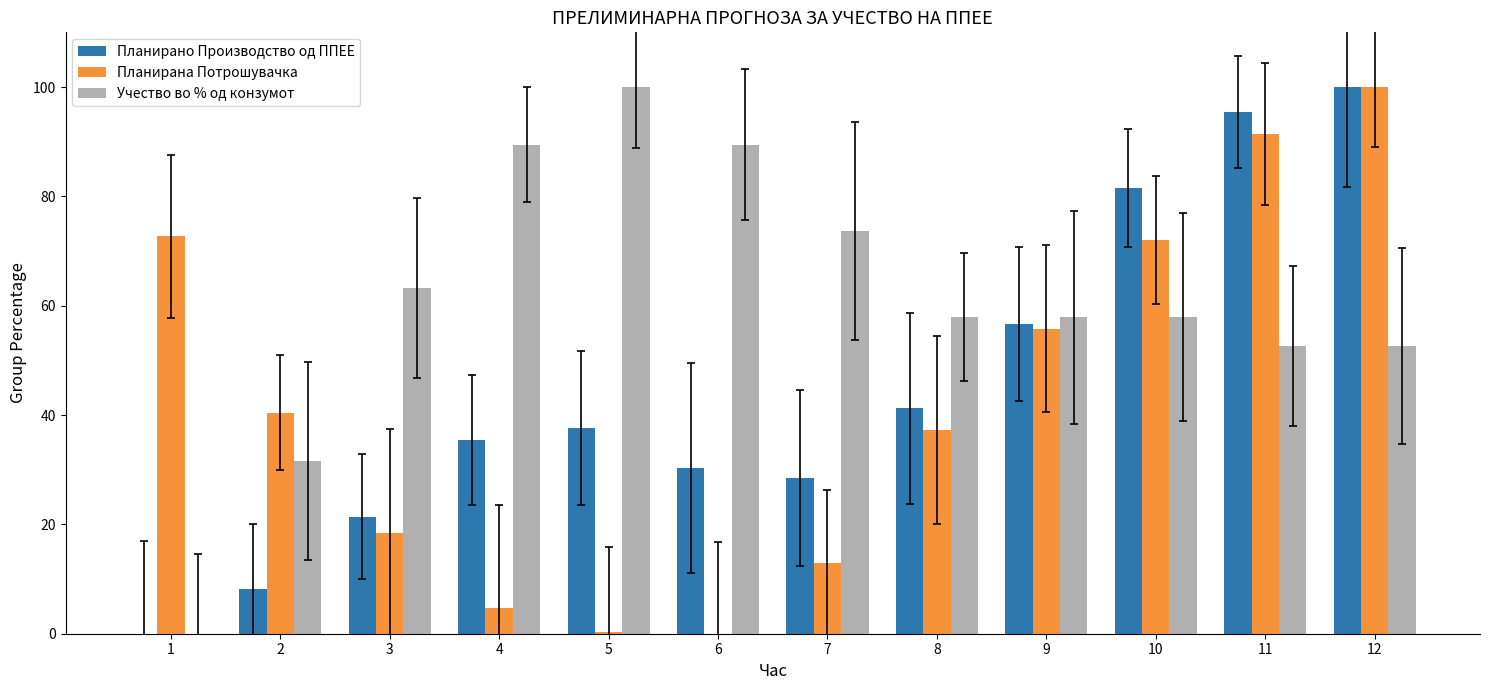

At which category does the chart reach its minimum across all series?

1